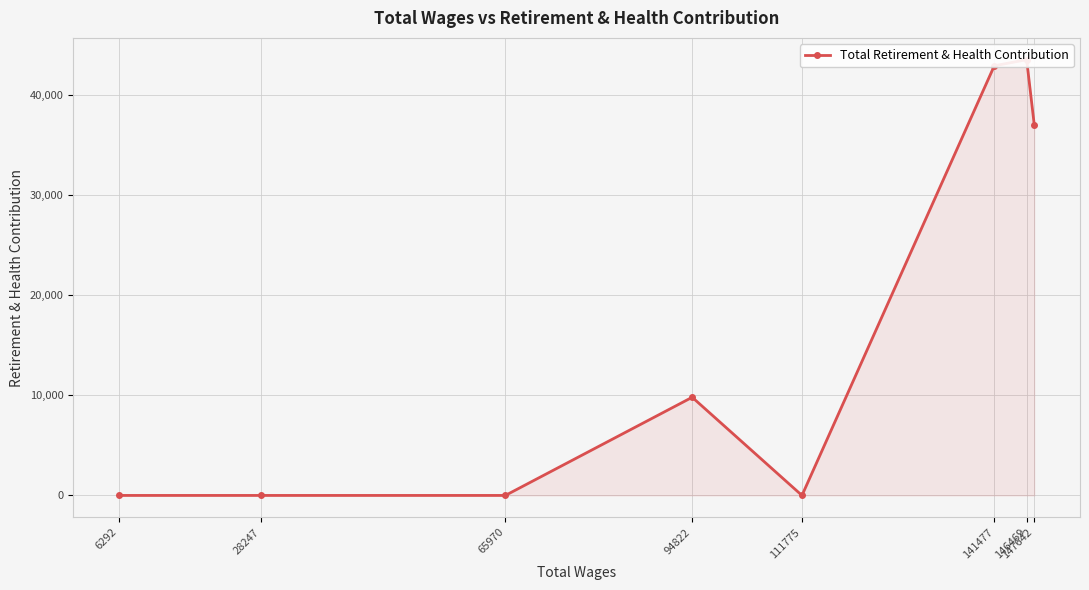

How many data points are less than 9795?

4